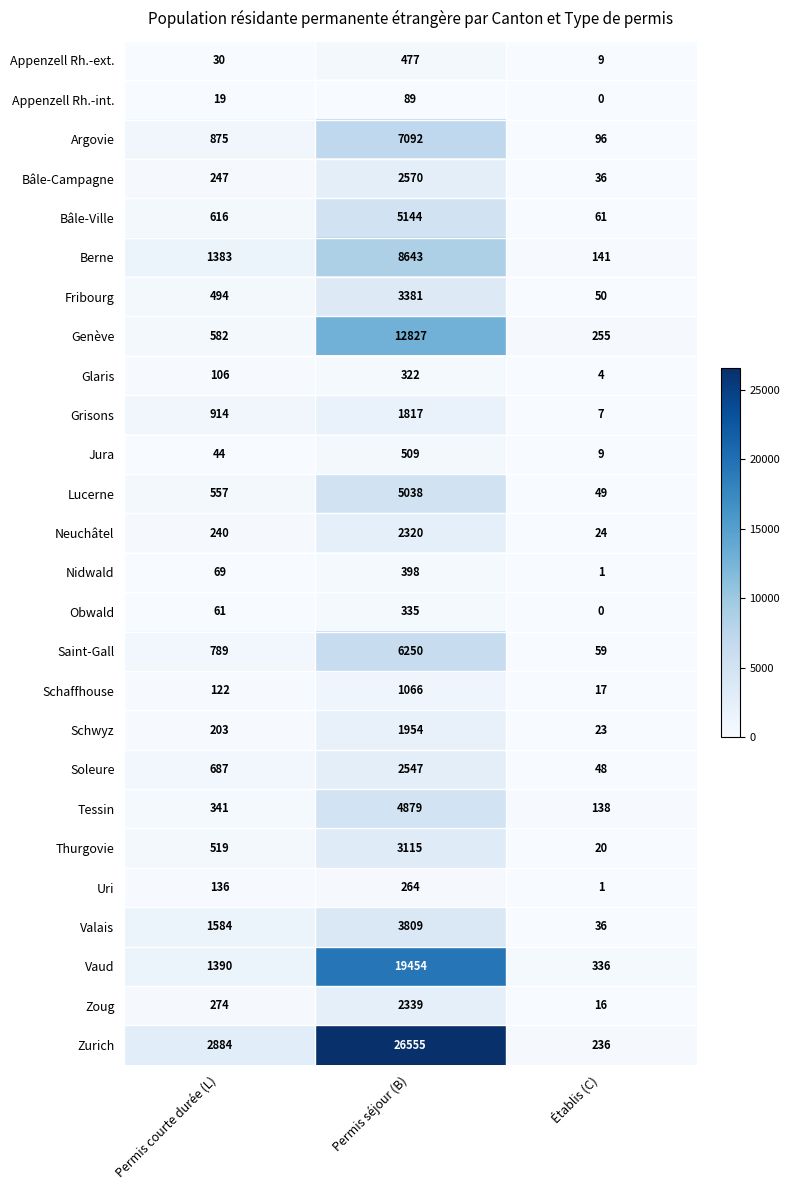

How many Soleure values are between 48 and 2547?

3